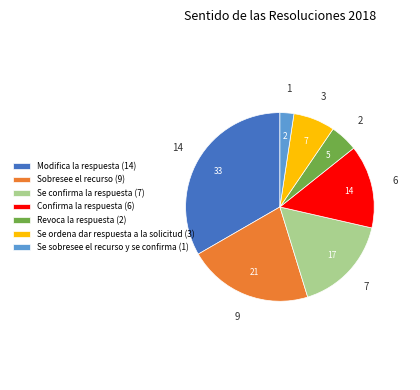

How many segments does this pie chart have?

7